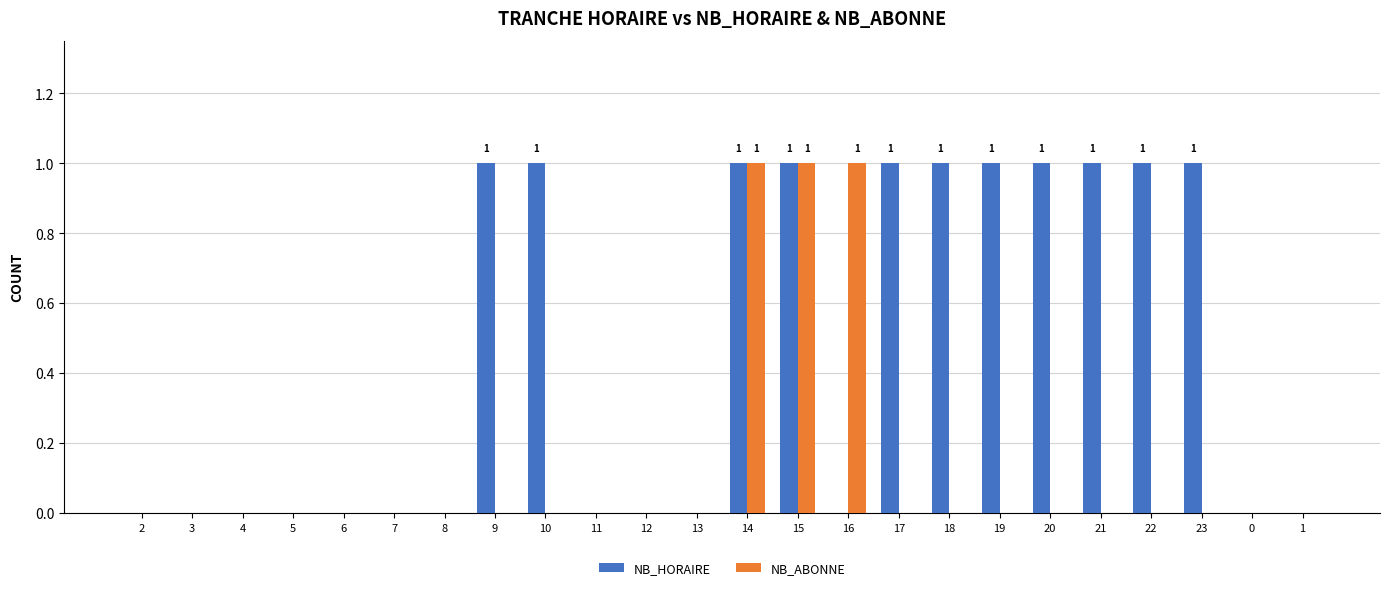

Does the chart contain stacked bars?

No